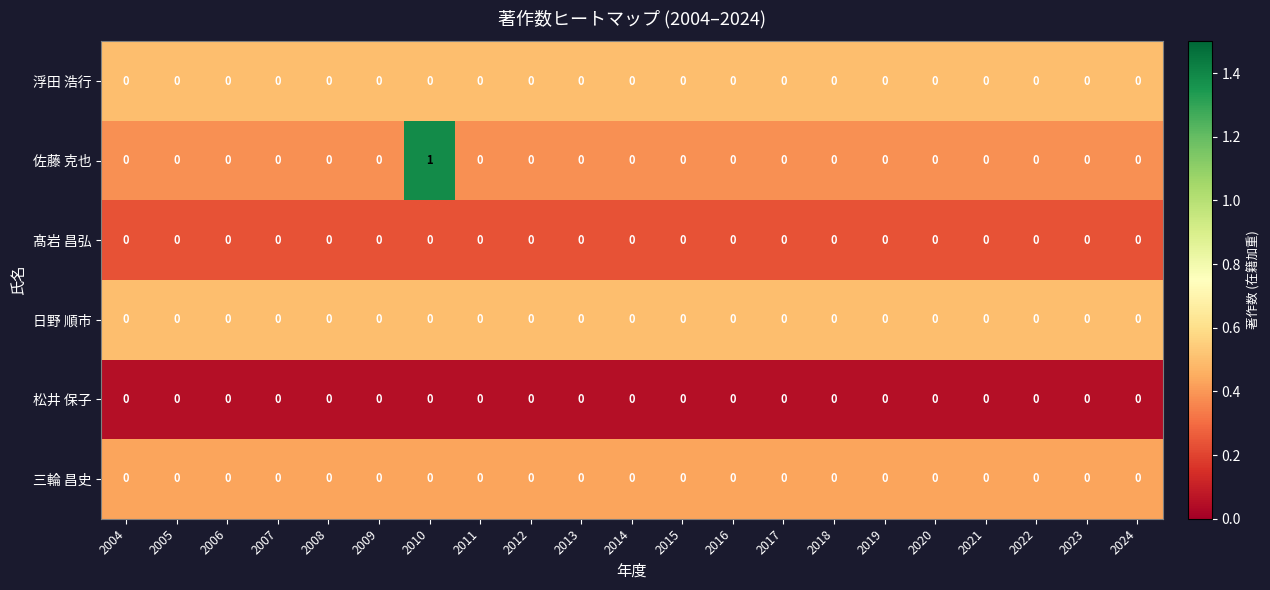

Which series has the largest range (max minus min)?

佐藤 克也